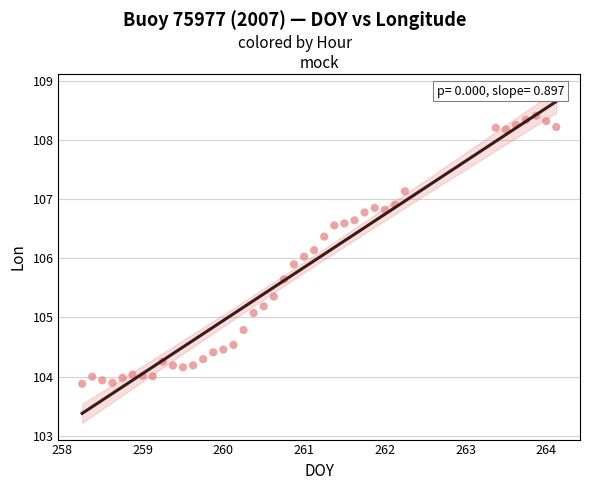

What is the range of Y values (max minus min)?

4.5